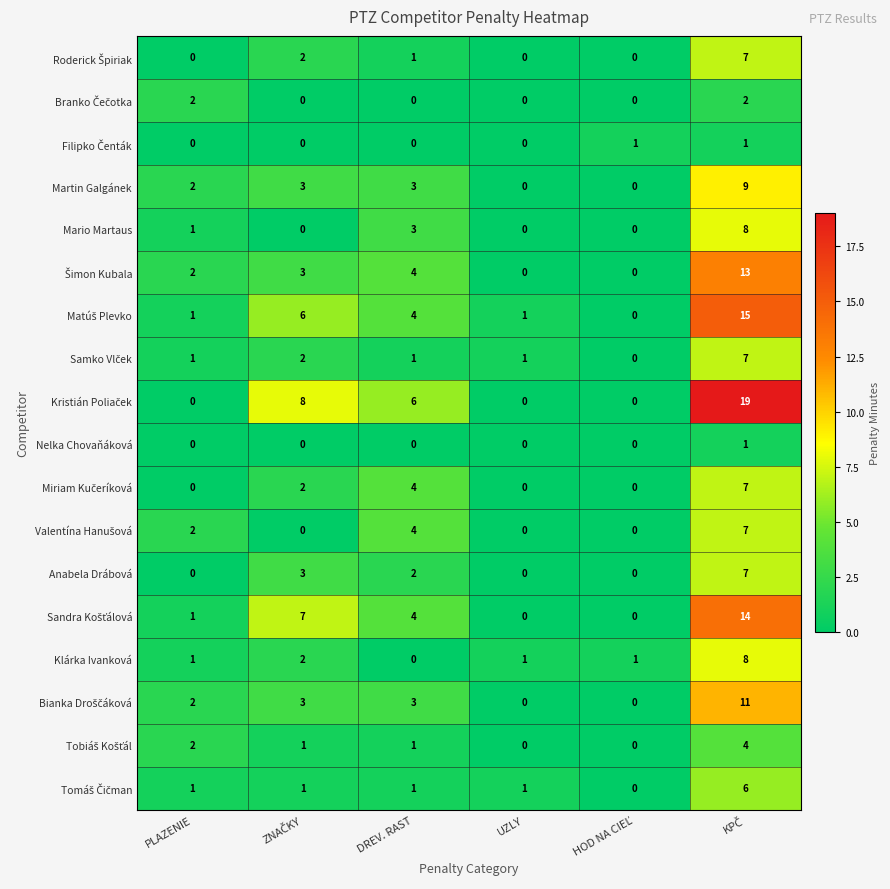

What is the maximum value shown in the chart?

19